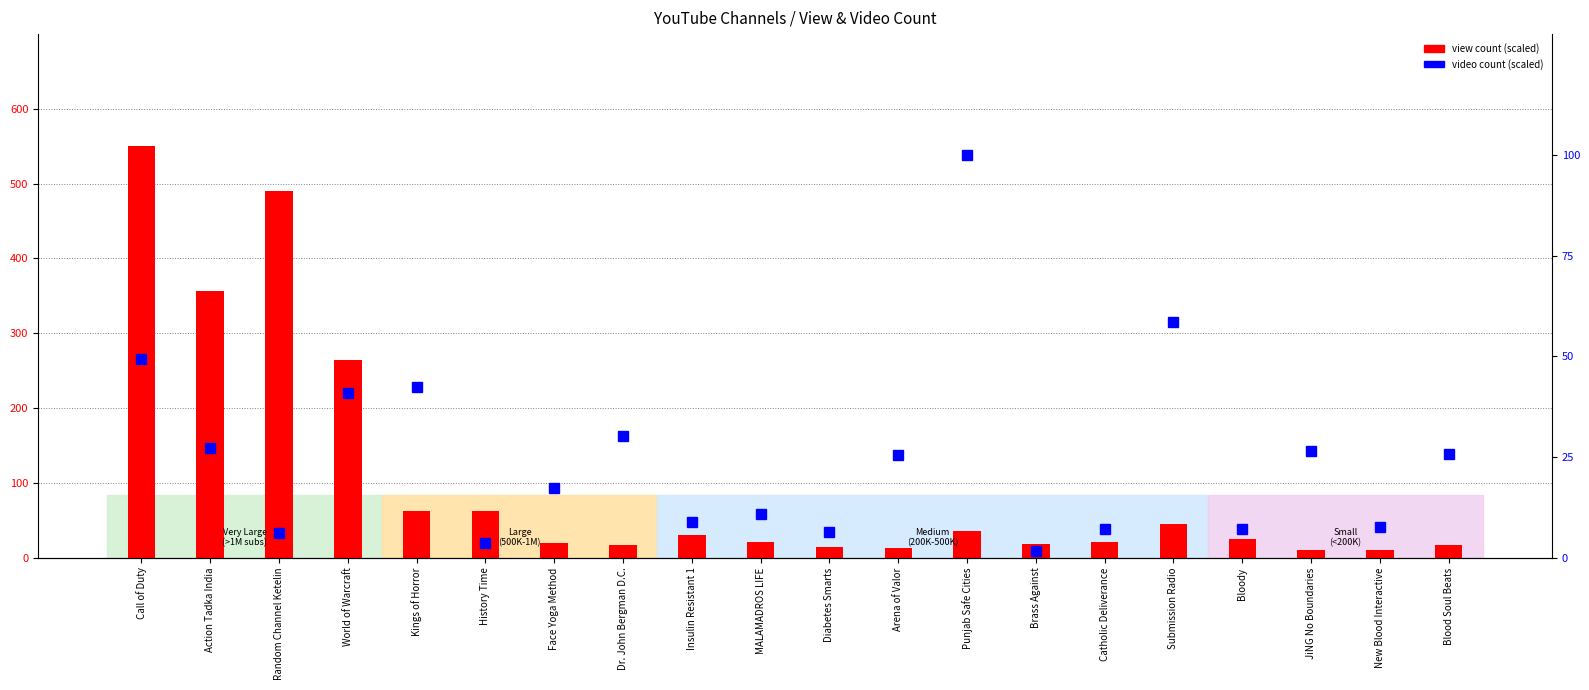

What is the difference between the video count (scaled) values at Call of Duty and Catholic Deliverance?

42.2